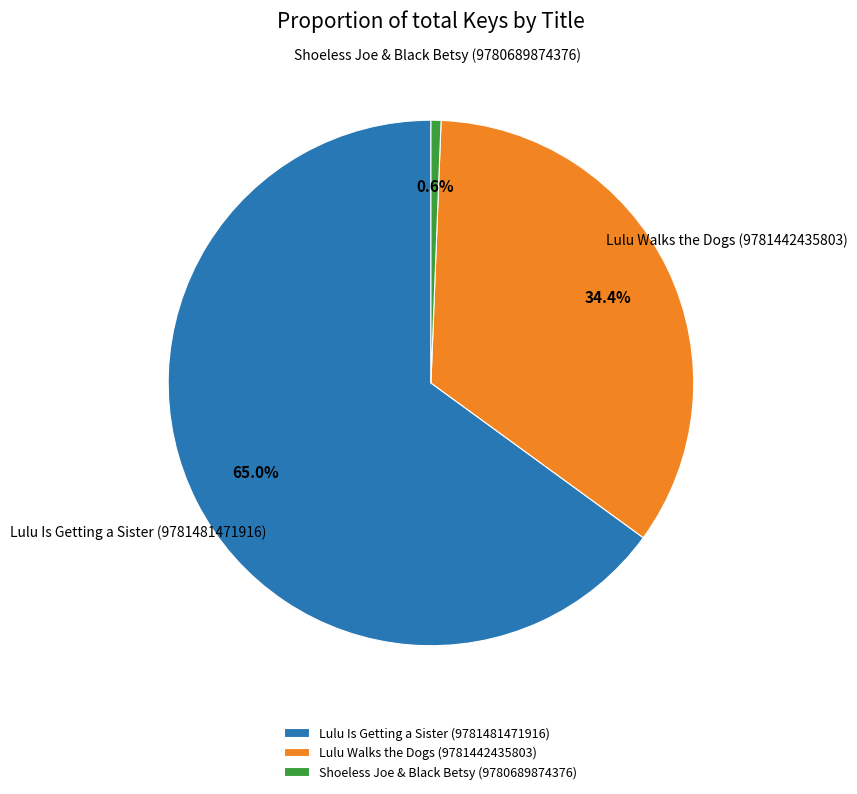

Rank the categories by value from highest to lowest.

Lulu Is Getting a Sister (9781481471916), Lulu Walks the Dogs (9781442435803), Shoeless Joe & Black Betsy (9780689874376)